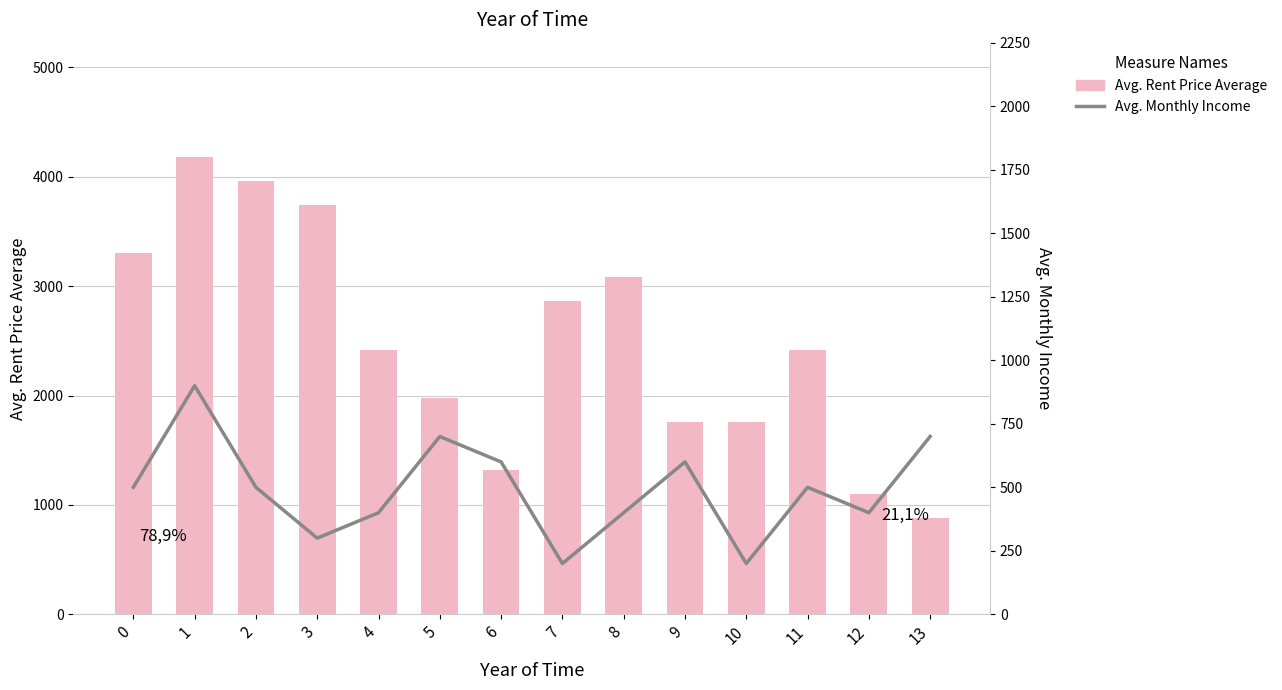

How many categories are shown in the chart?

14